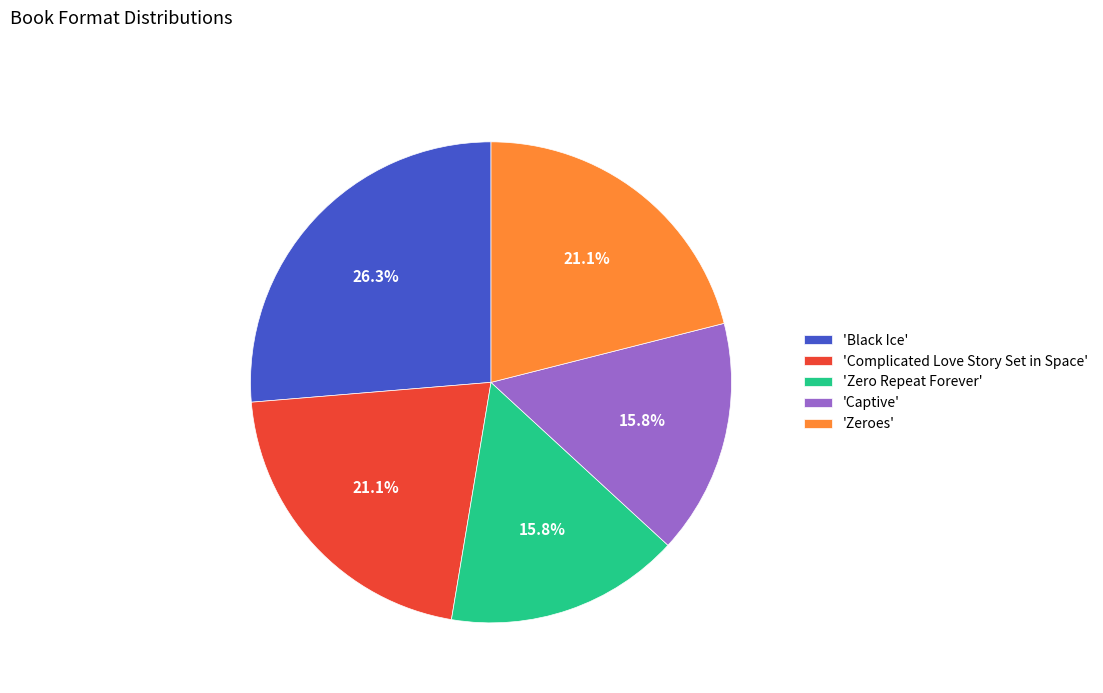

Count the number of slices in the pie.

5